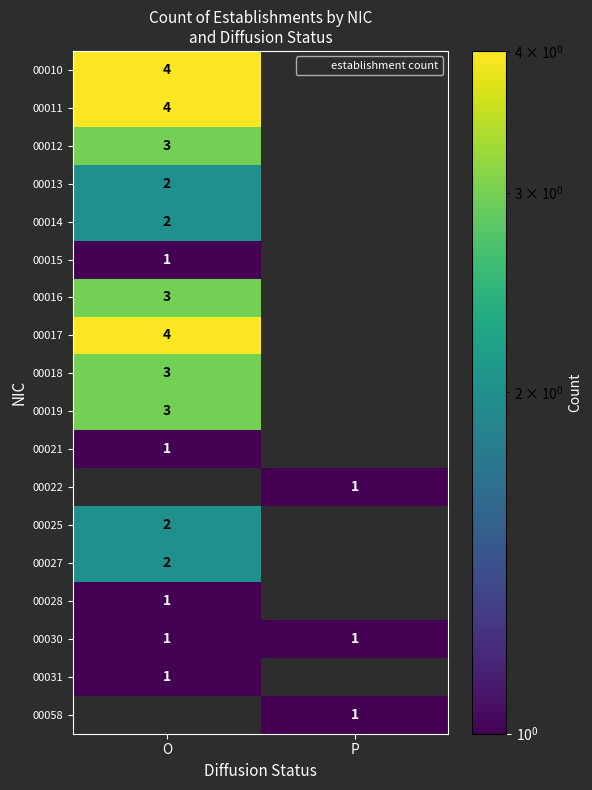

What value does the 00028 series have at O?

1